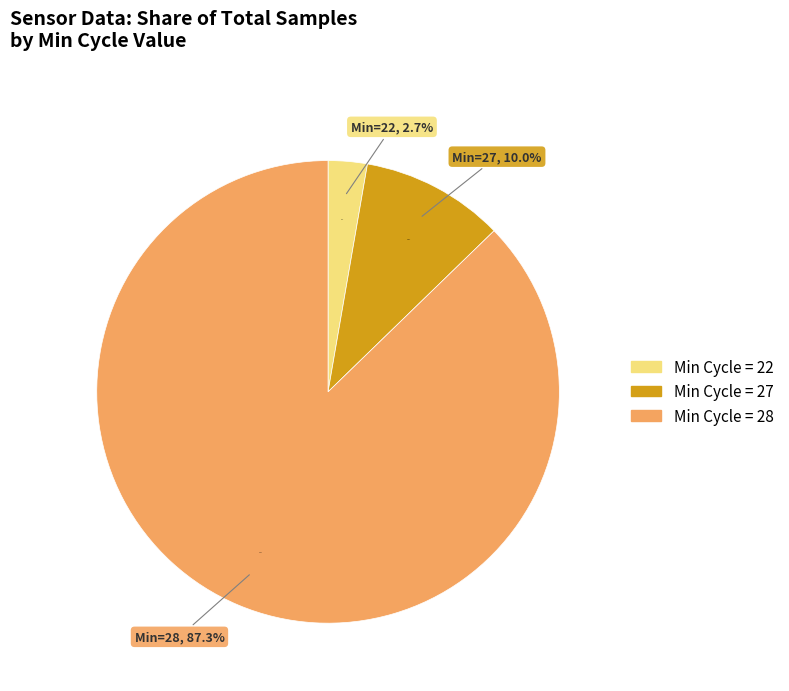

Which has a higher value, 28 or 28?

28